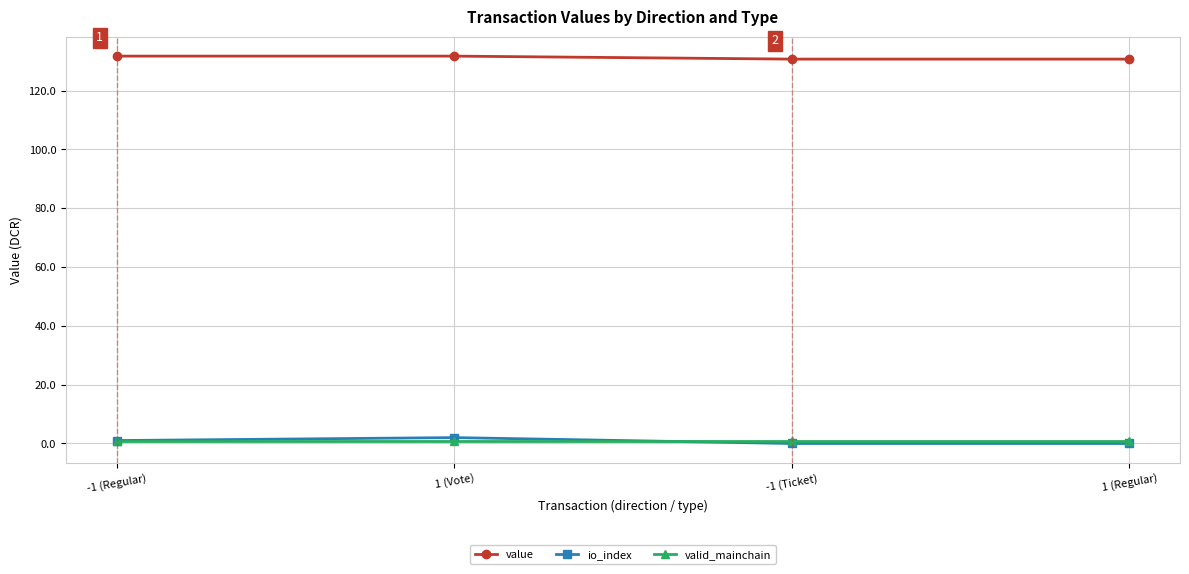

The value of io_index at 1 (Regular) is 0.0. True or false?

True